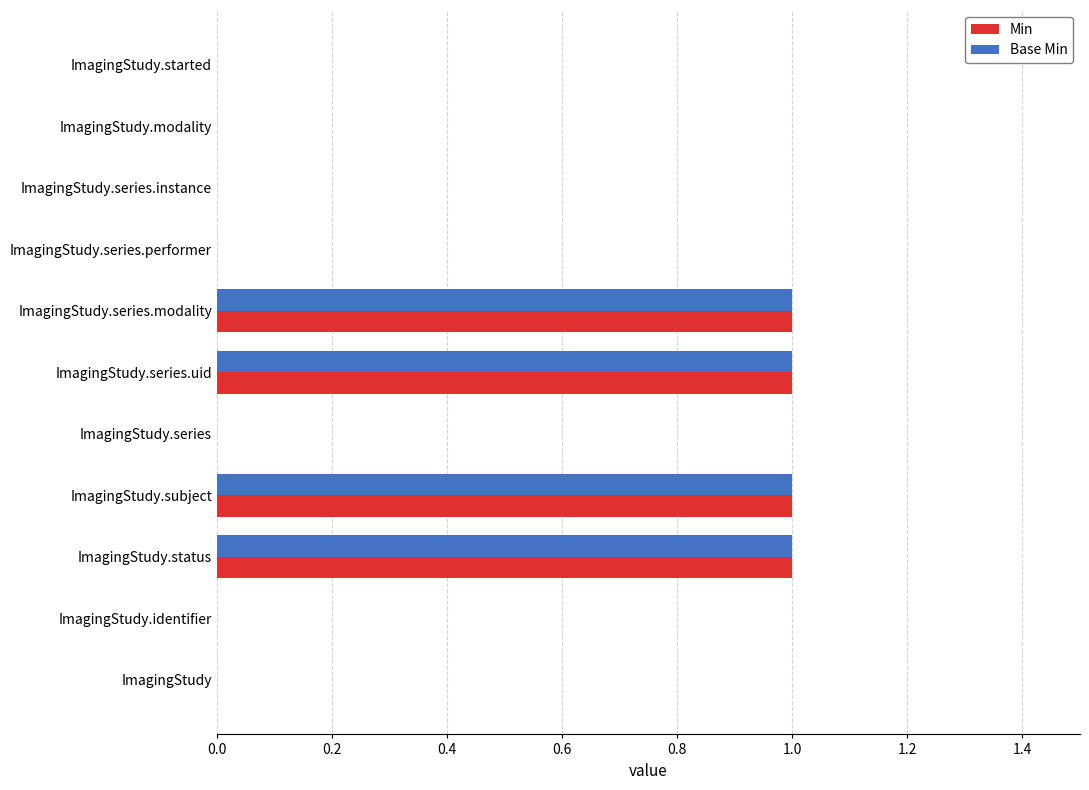

The value of Min at ImagingStudy.series.instance is 0. True or false?

True